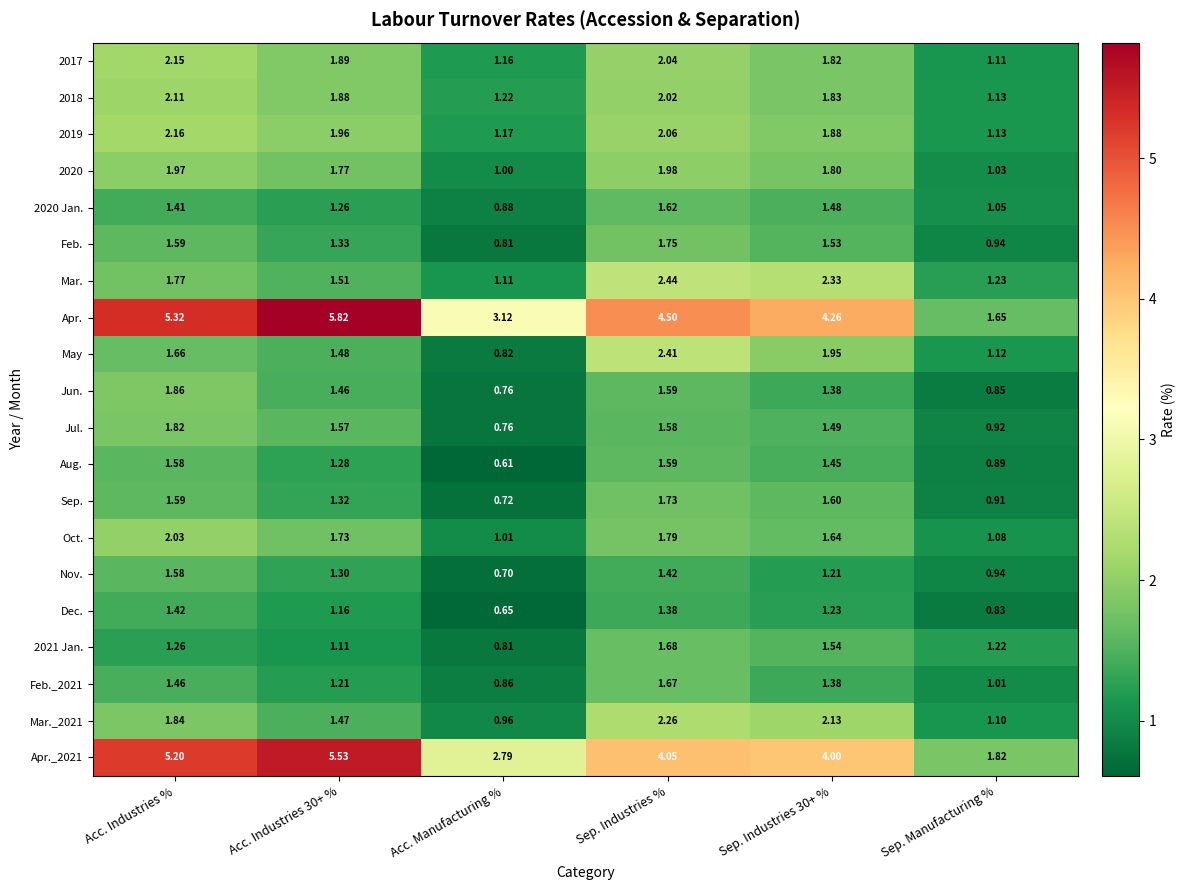

Which series has the largest total across all categories?

Apr.